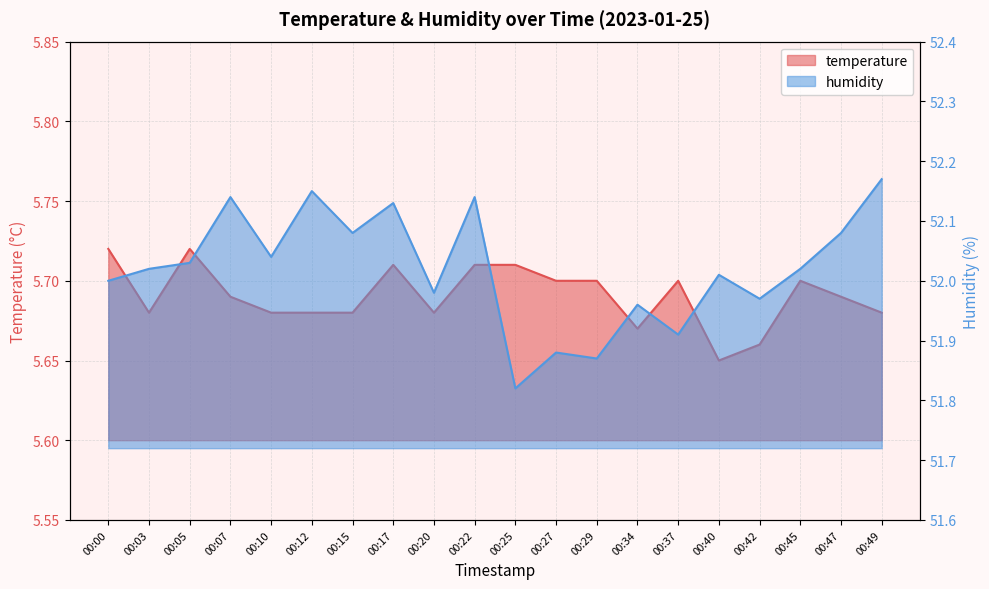

How many lines are shown in the chart?

2